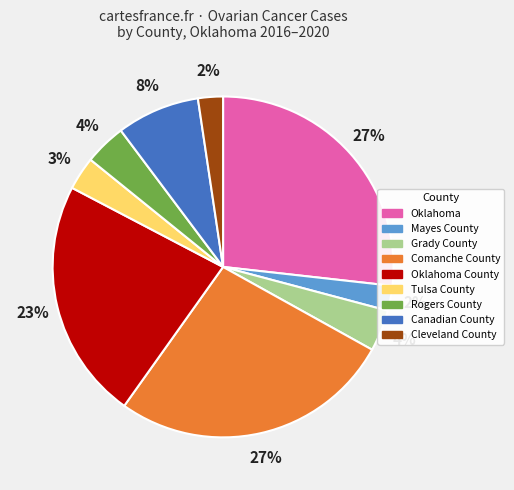

To the nearest percent, what is the average slice percentage?

11%